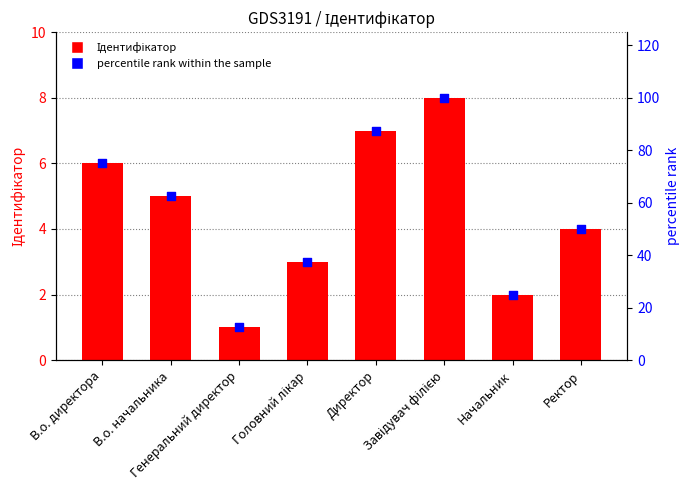

At which category is the sum across all series the highest?

Завідувач філією